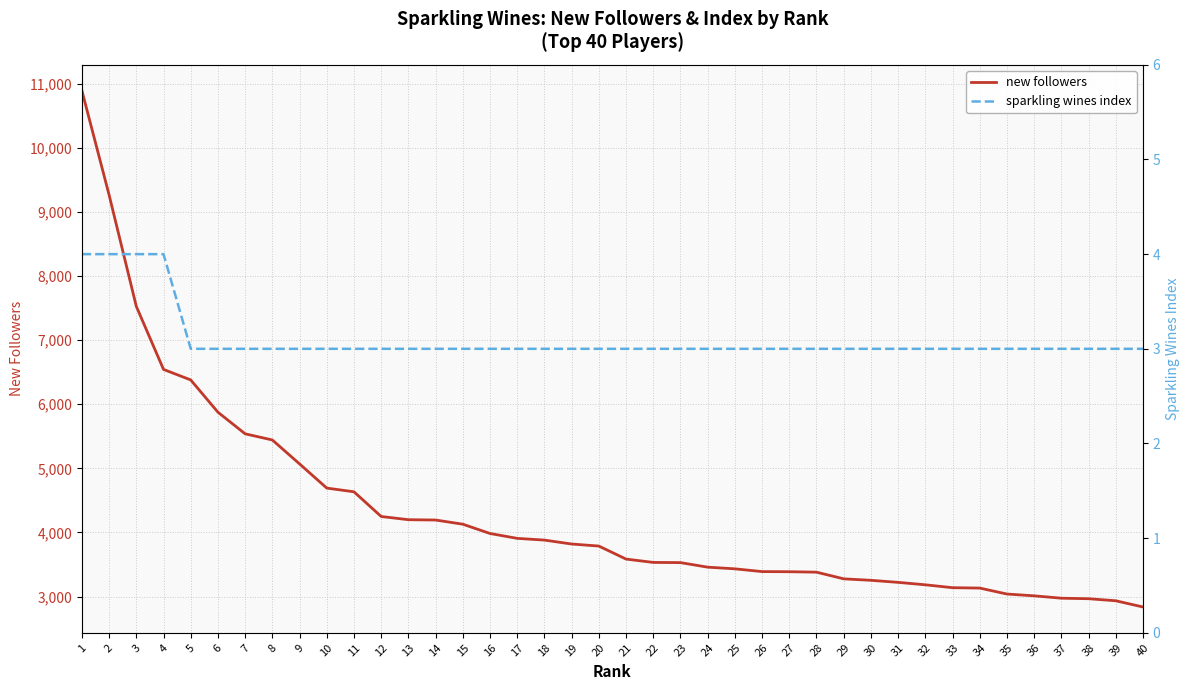

Which series has the widest spread of values?

new followers